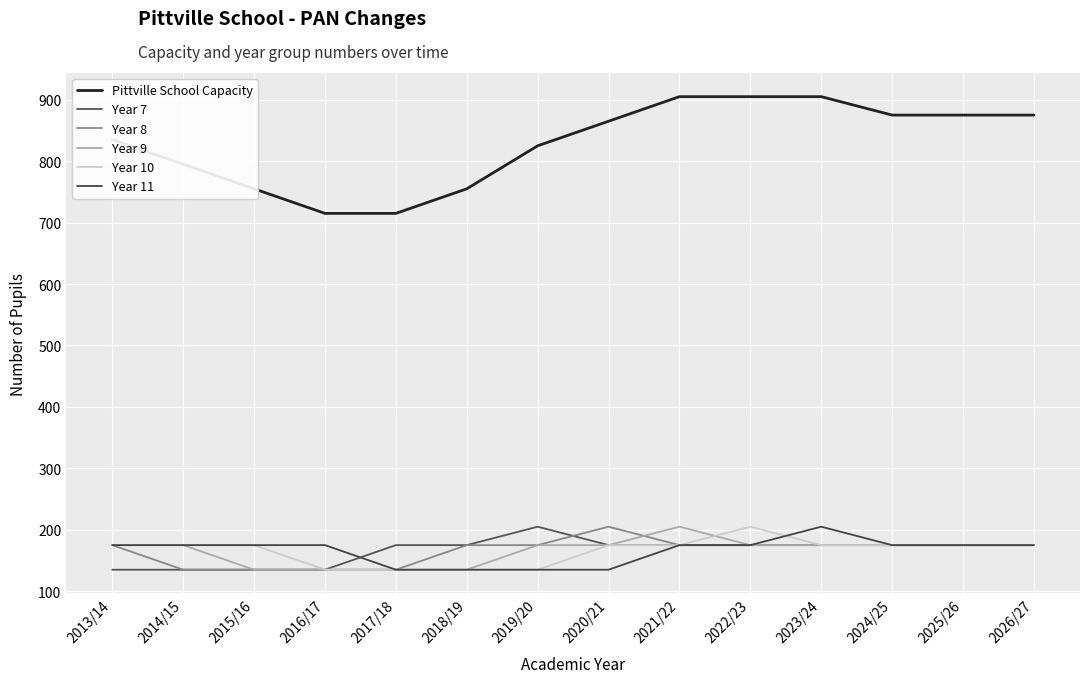

What are all the series names shown in the legend?

Pittville School Capacity, Year 7, Year 8, Year 9, Year 10, Year 11